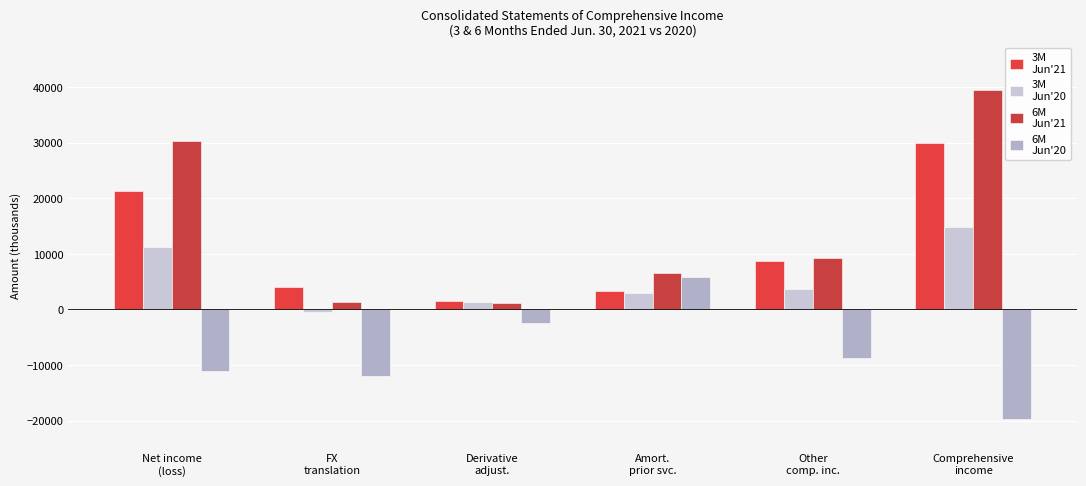

What is the label of the 6th bar from the left?

Comprehensive
income